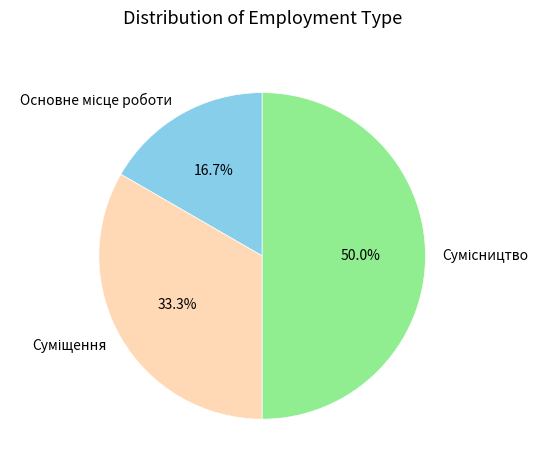

To the nearest percent, what percentage of the pie is Основне місце роботи?

17%